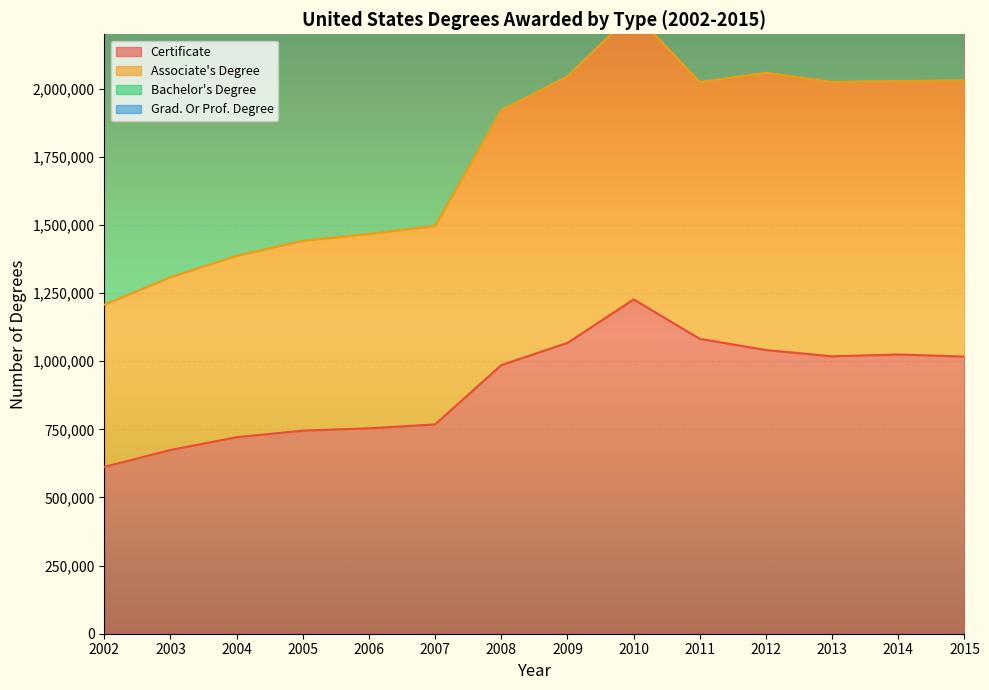

The value of Certificate at 2002 is 135418. True or false?

False